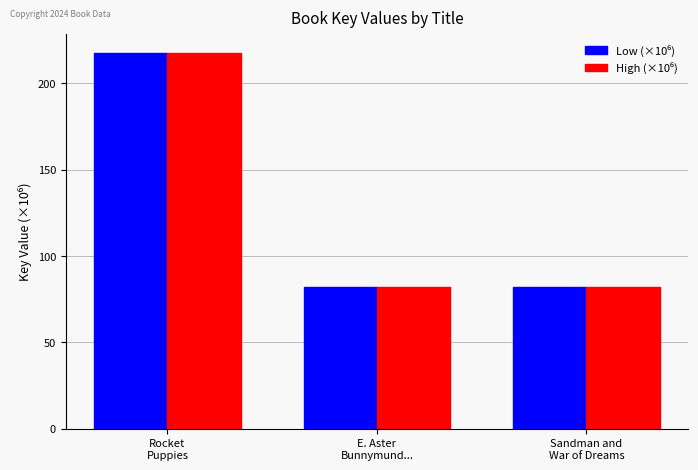

What is the greatest value displayed?

217.5